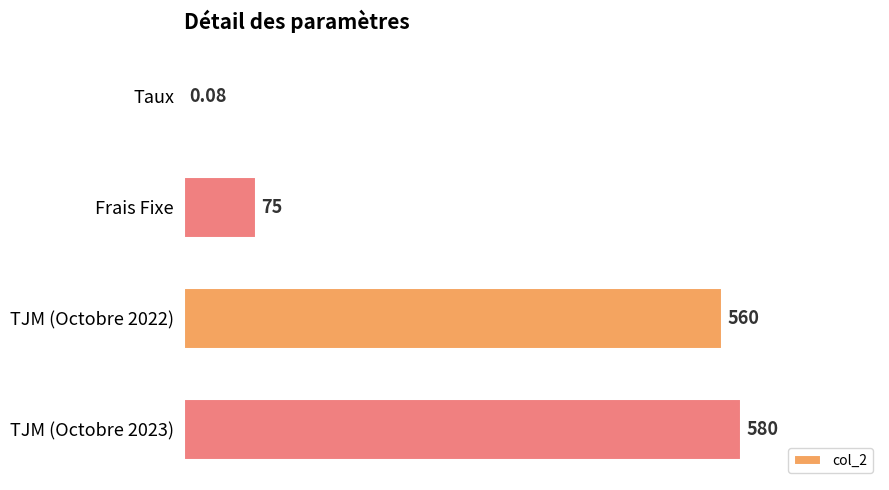

At which label is the value closest to 290?

Frais Fixe